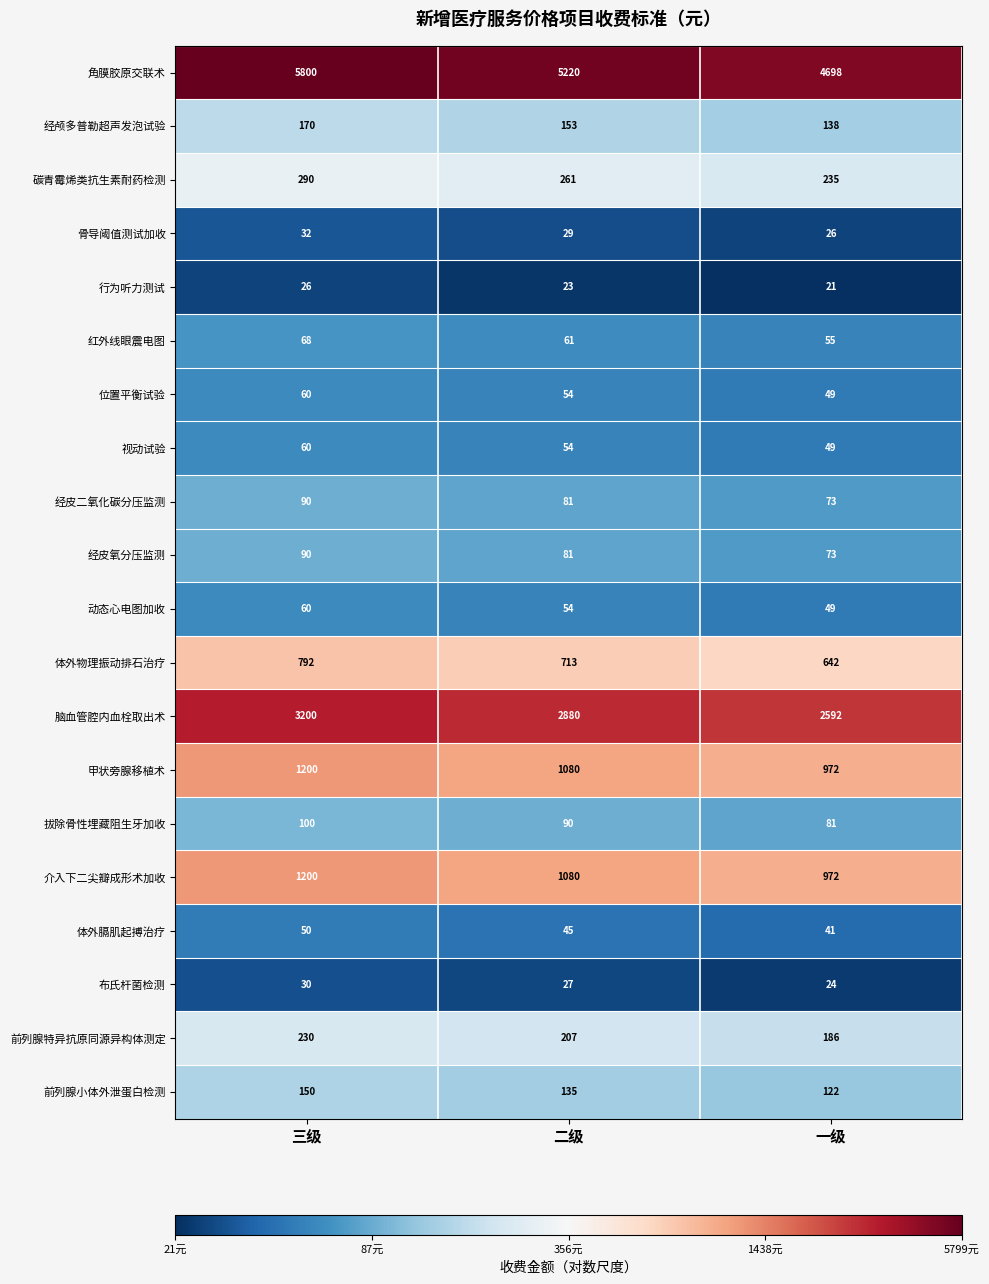

At how many categories does at least one series exceed 136?

3